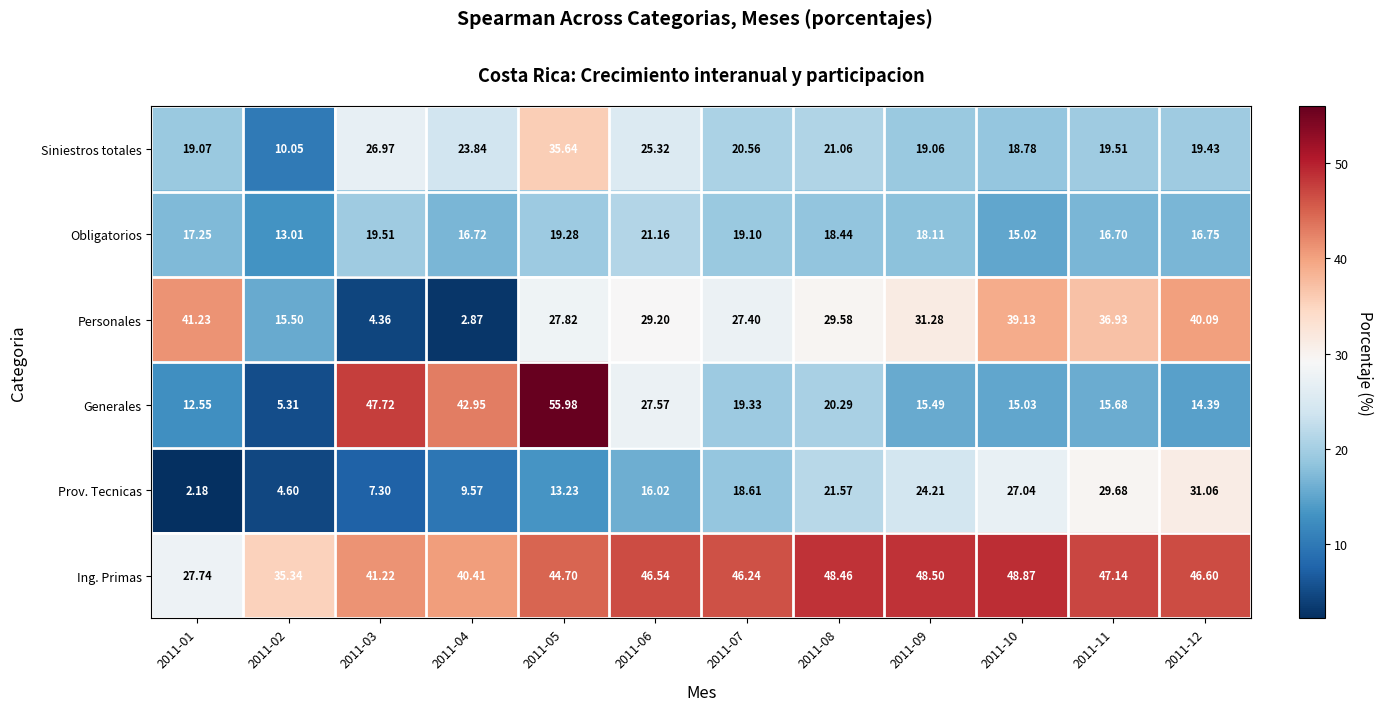

Which series changed the most between 2011-04 and 2011-07?

Personales